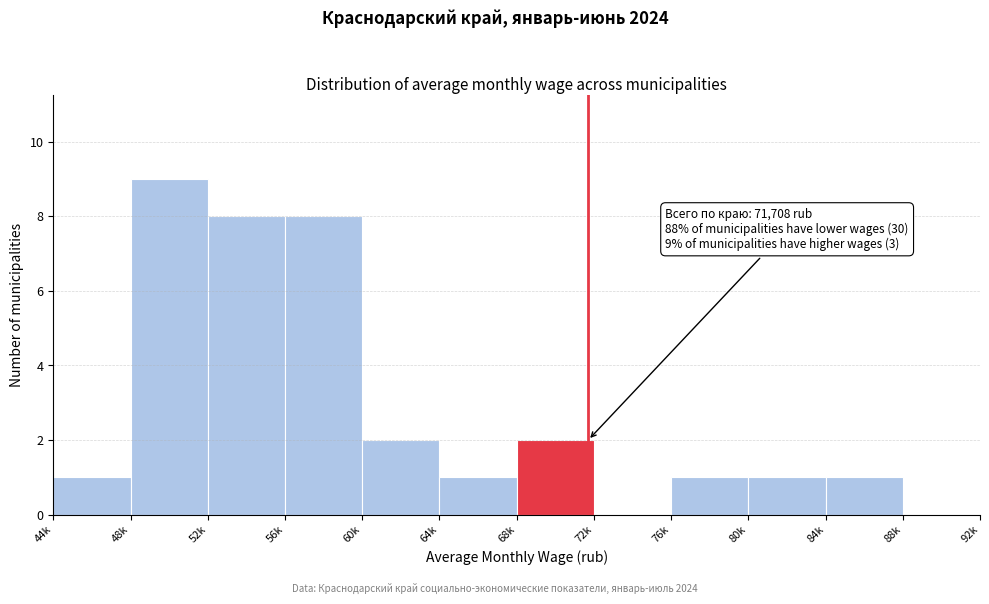

Reading left to right, list all the values displayed in this chart.

44k=1	48k=9	52k=8	56k=8	60k=2	64k=1	68k=2	72k=0	76k=1	80k=1	84k=1	88k=0